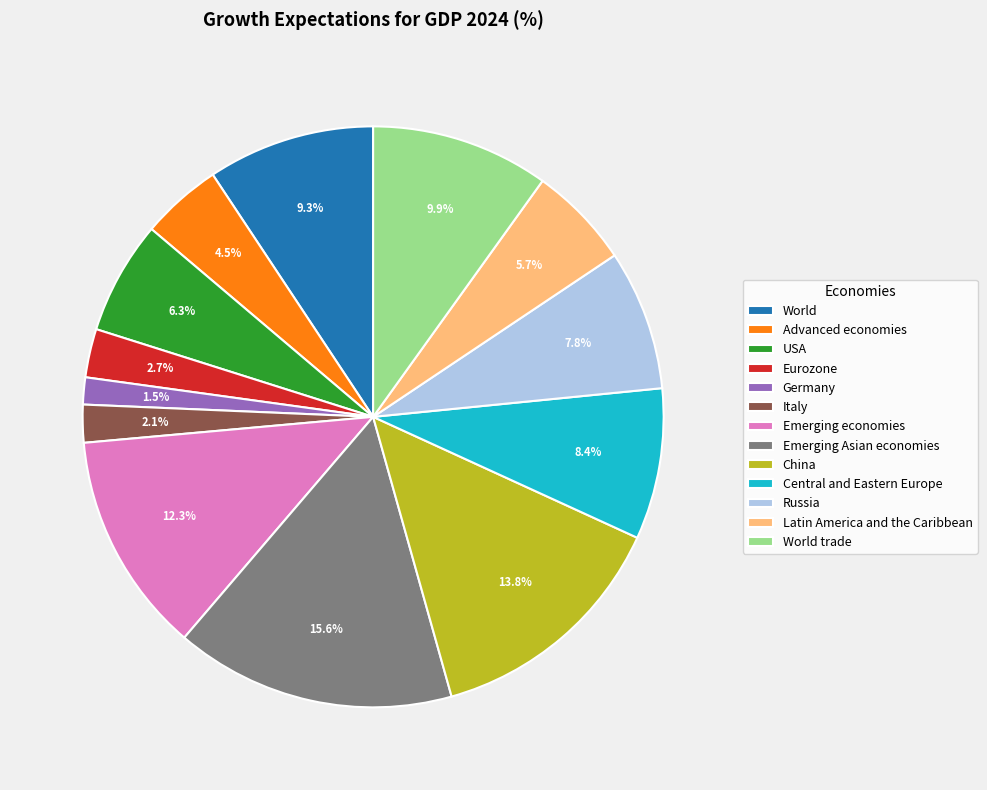

Is the sum of Emerging economies and Latin America and the Caribbean greater than half?

No